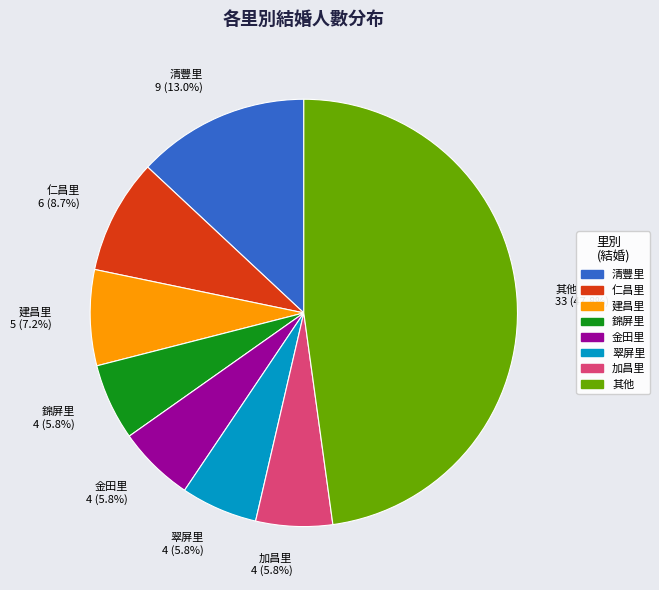

Does 翠屏里 4 (5.8%) account for over 50% of the chart?

No